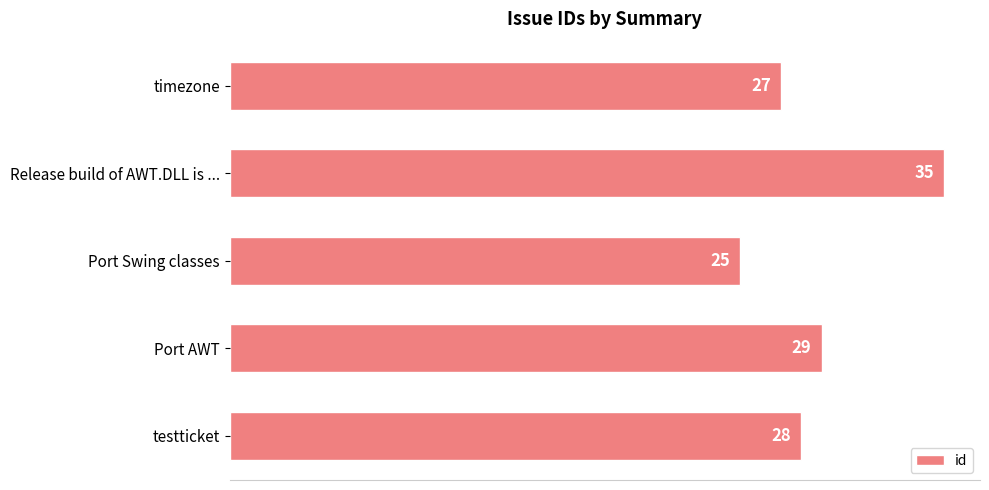

What is the ratio of the value at timezone to the value at Port Swing classes?

1.1